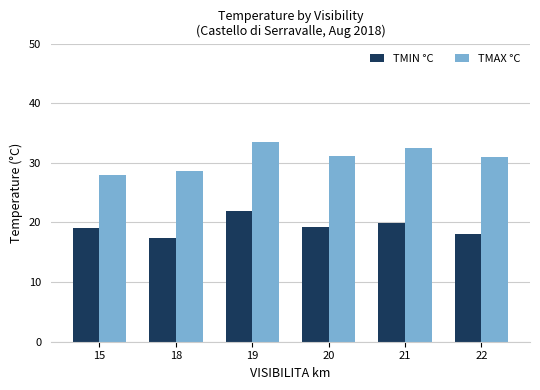

How many bars are there in total?

12